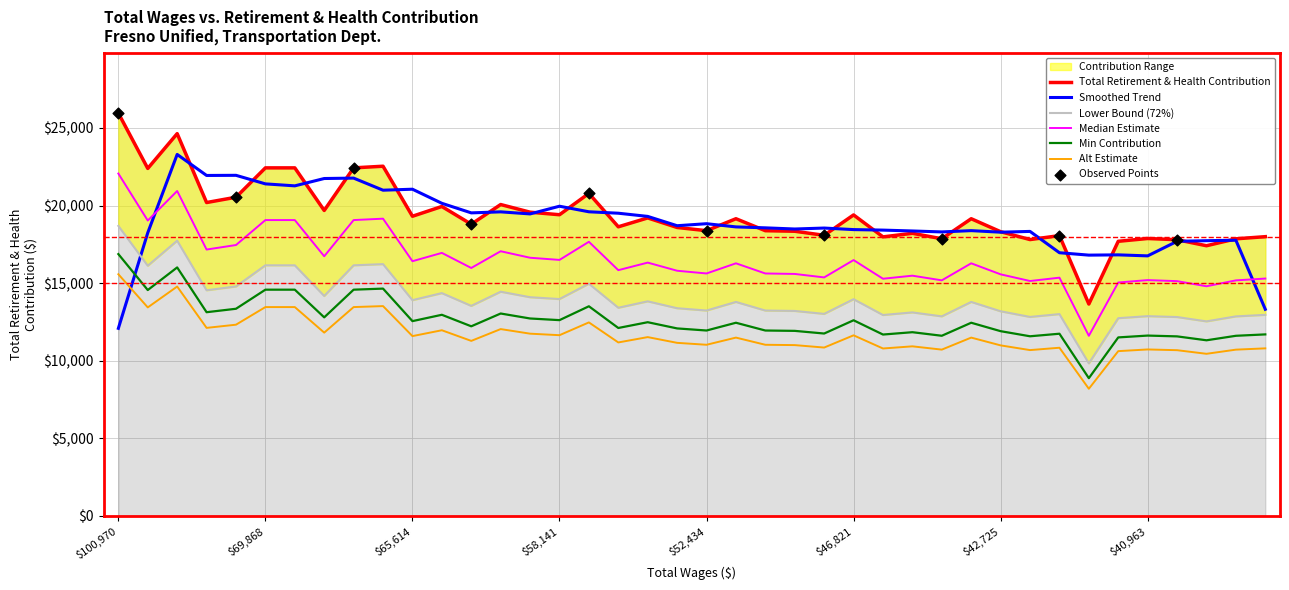

Which has a higher value, 17 or $42,725?

$42,725